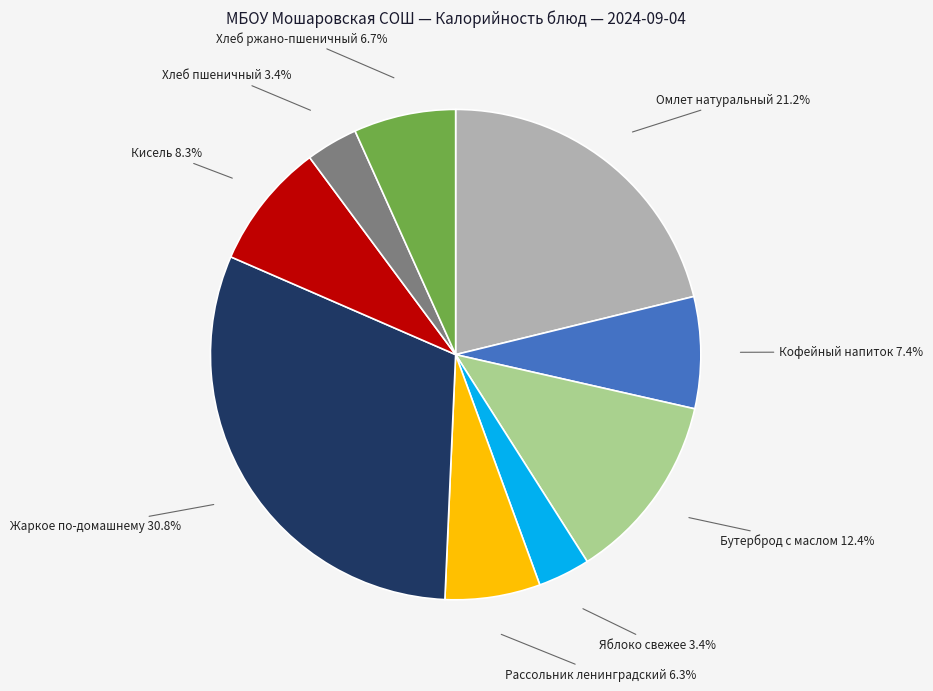

Count the number of slices in the pie.

9